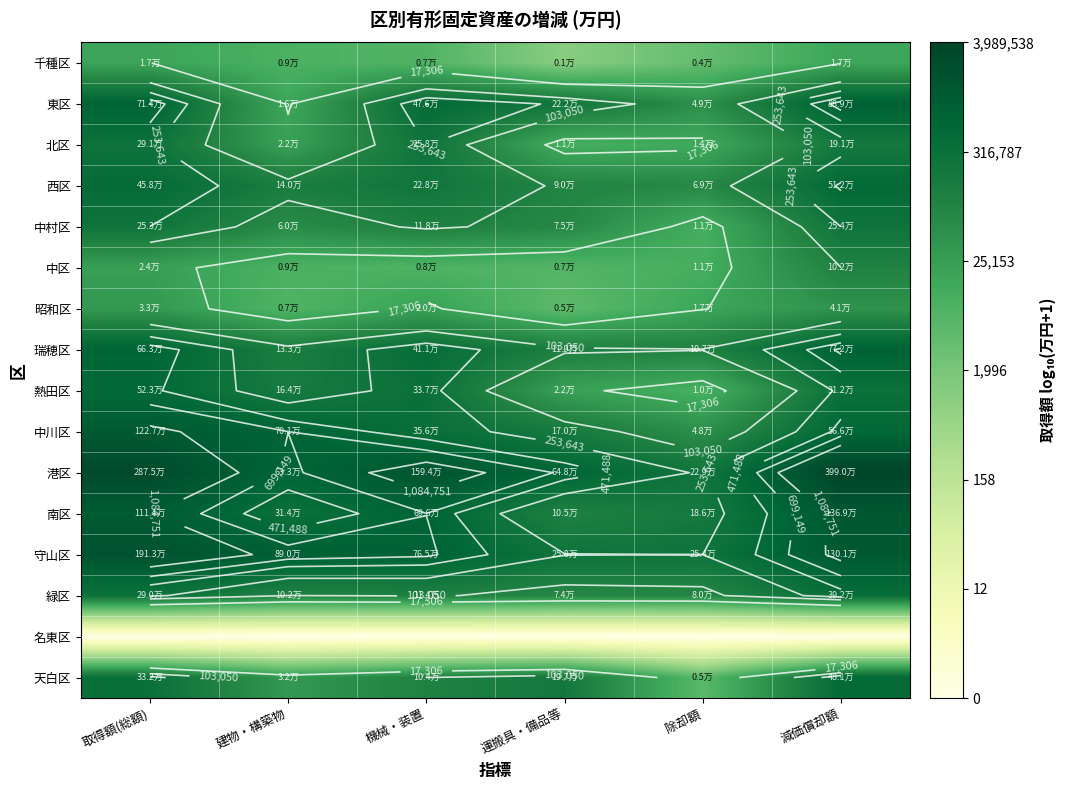

Which category has the lowest value across all series?

取得額(総額)